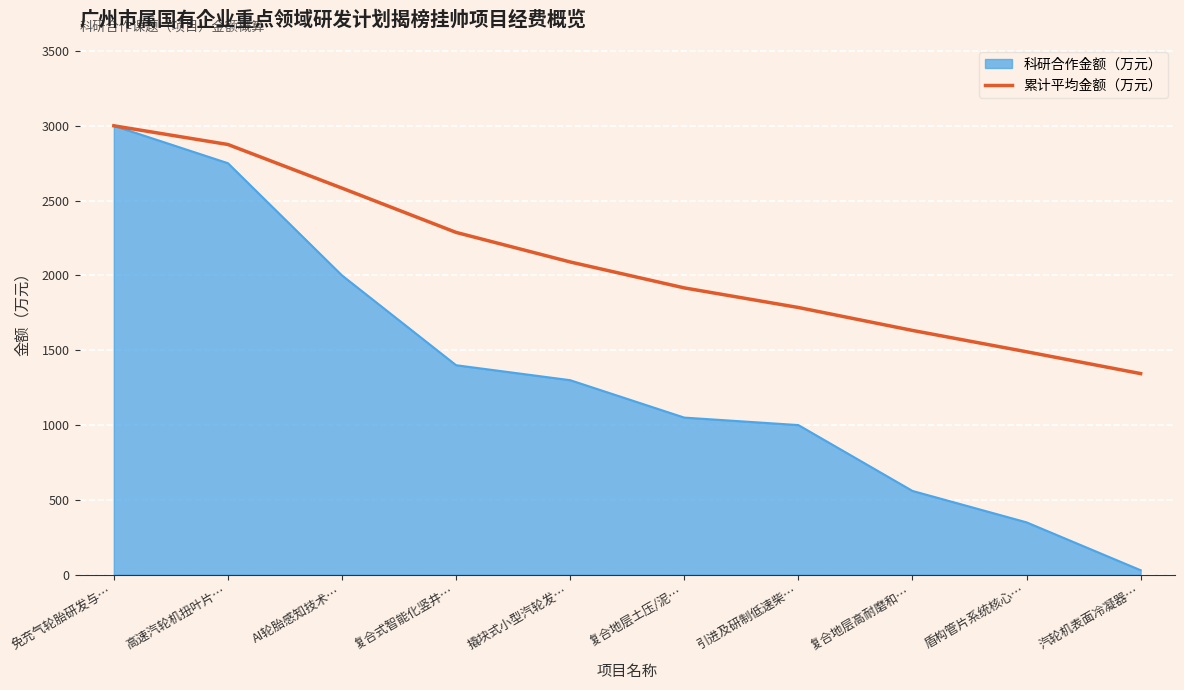

Which category has the lowest value in the 科研合作金额（万元） series?

汽轮机表面冷凝器…